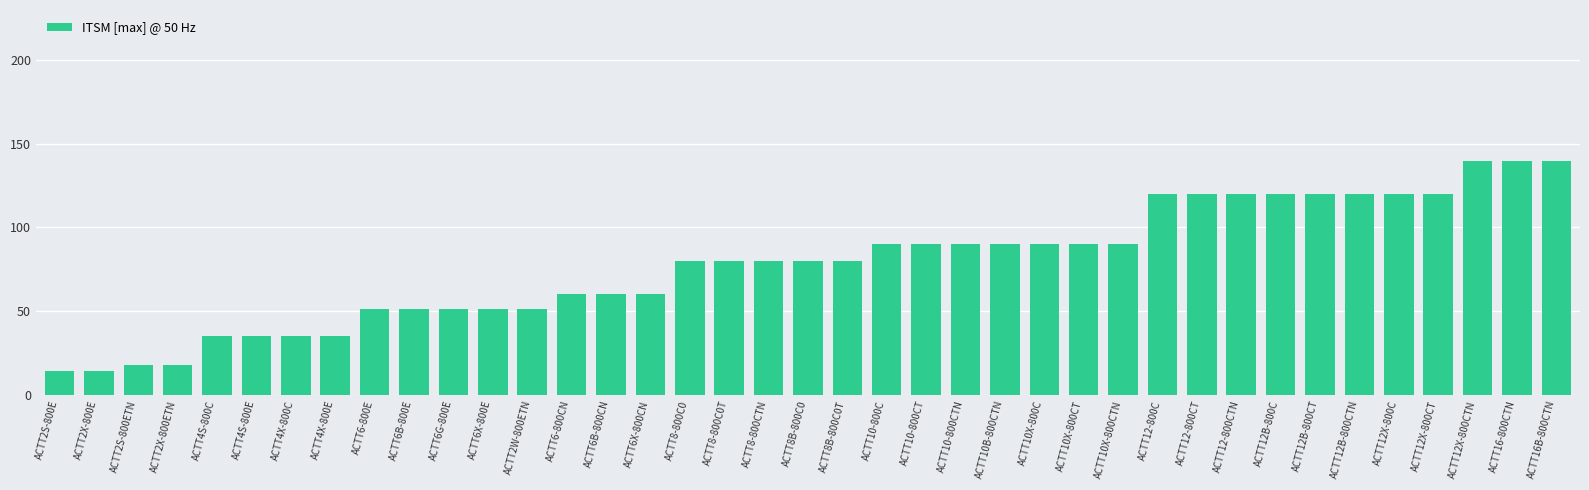

Which has a higher value, ACTT6G-800E or ACTT8-800C0T?

ACTT8-800C0T